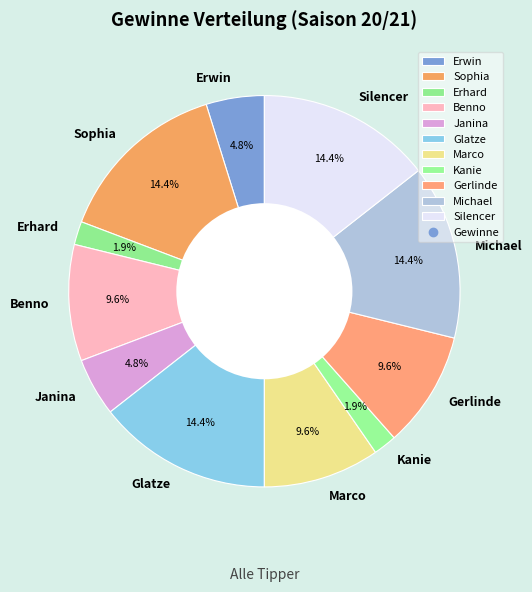

True or false: Benno accounts for 23% of the total.

False